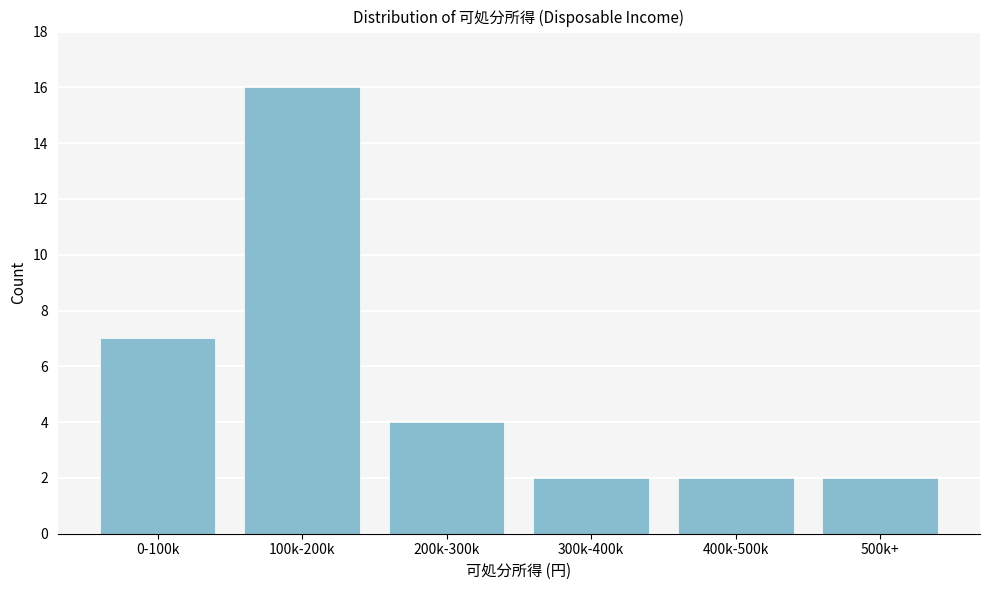

Reading left to right, transcribe all the data shown in this chart.

0-100k=7	100k-200k=16	200k-300k=4	300k-400k=2	400k-500k=2	500k+=2